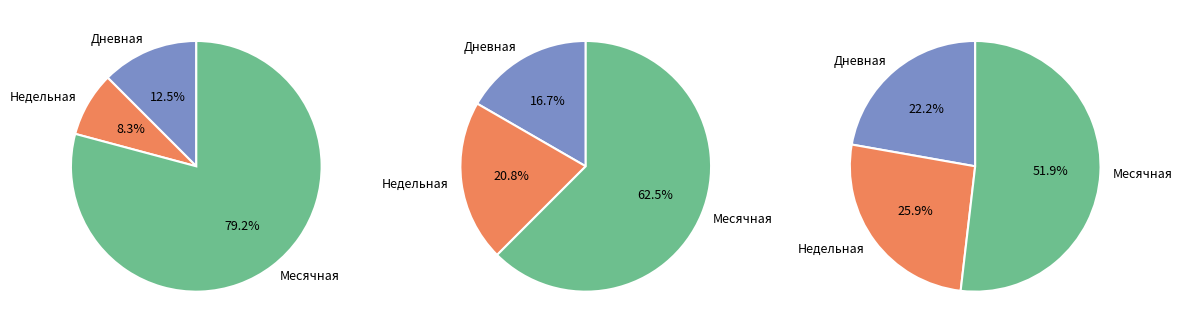

True or false: 2024-03-09 accounts for 1% of the total.

False